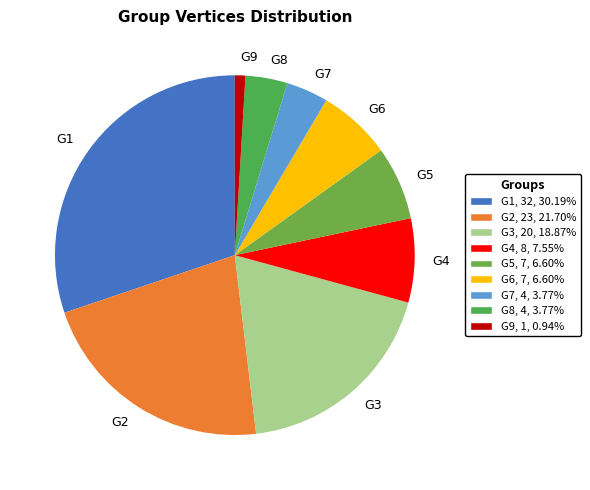

To the nearest percent, what is the difference between the largest and smallest slice percentages?

29%